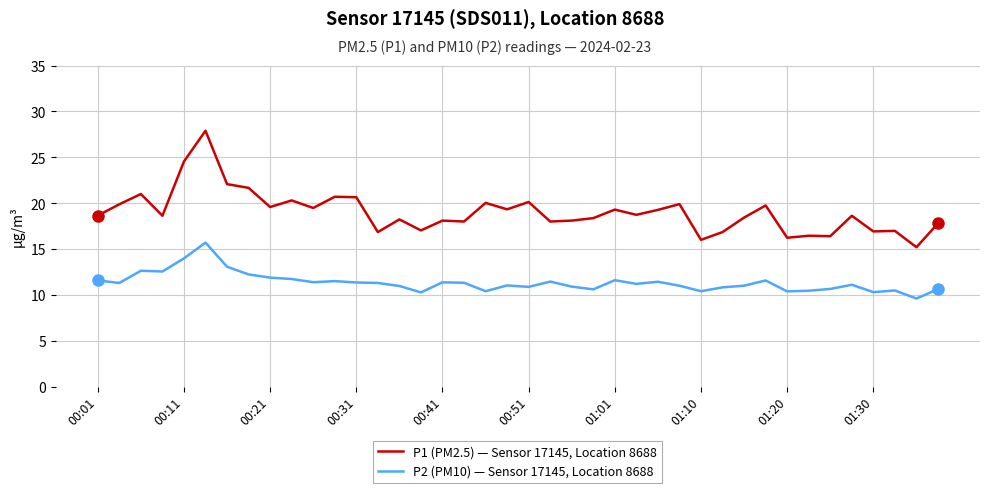

Which series has the largest total across all categories?

P1 (PM2.5) — Sensor 17145, Location 8688